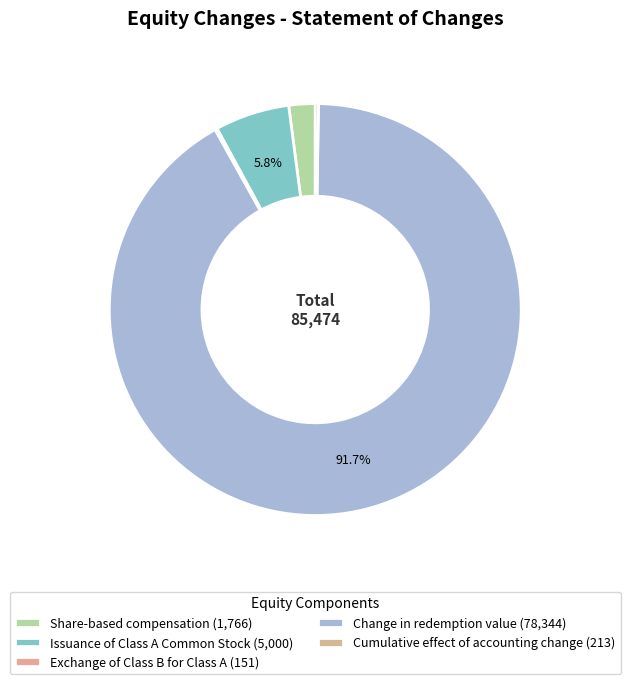

Count the number of slices in the pie.

5